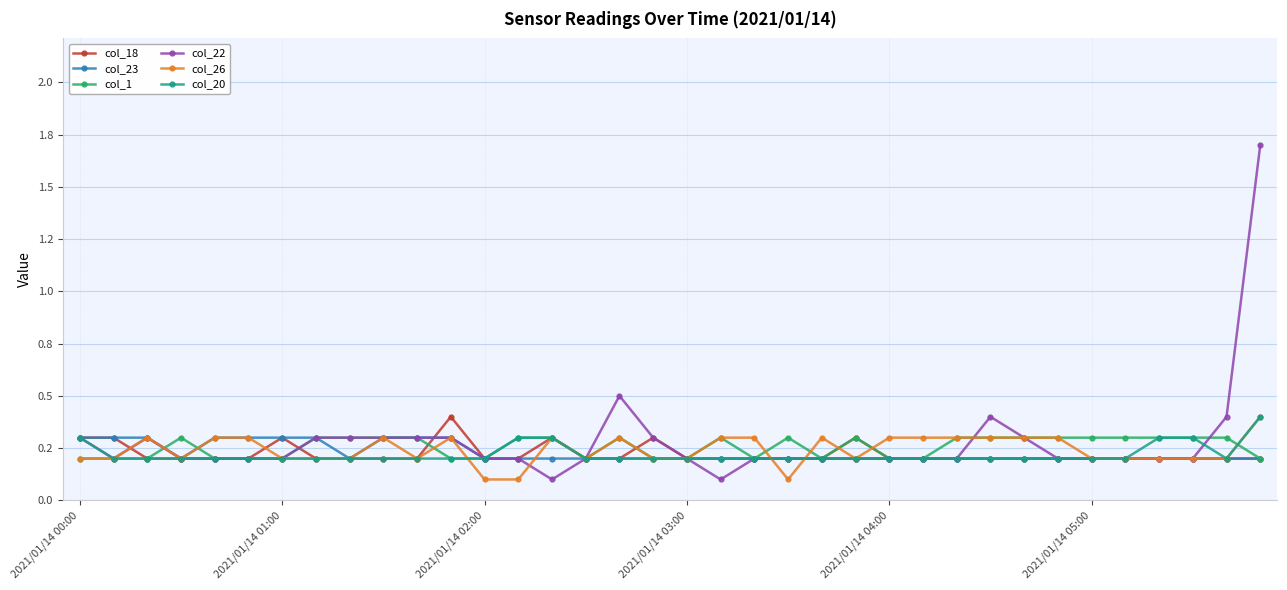

What are all the series names shown in the legend?

col_18, col_23, col_1, col_22, col_26, col_20